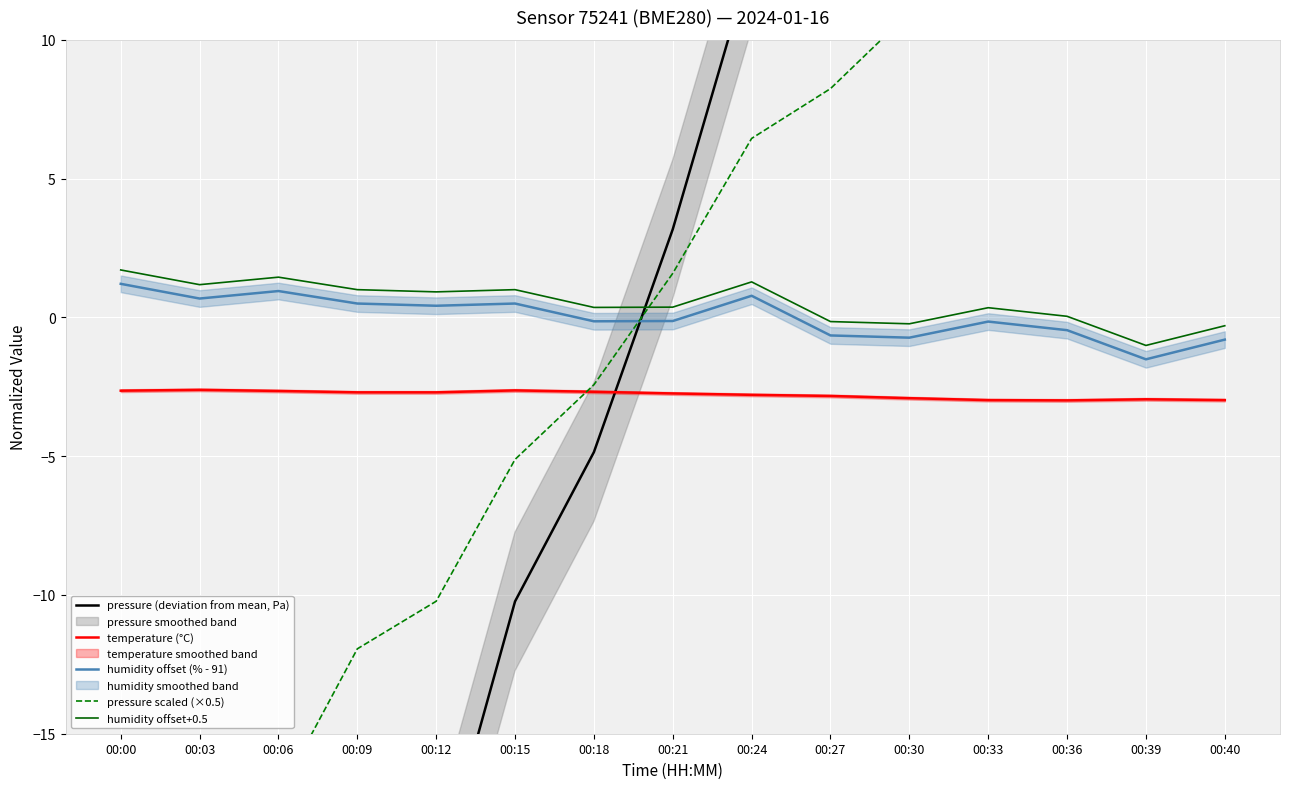

What is the difference between the highest and lowest values at 00:36?

35.6